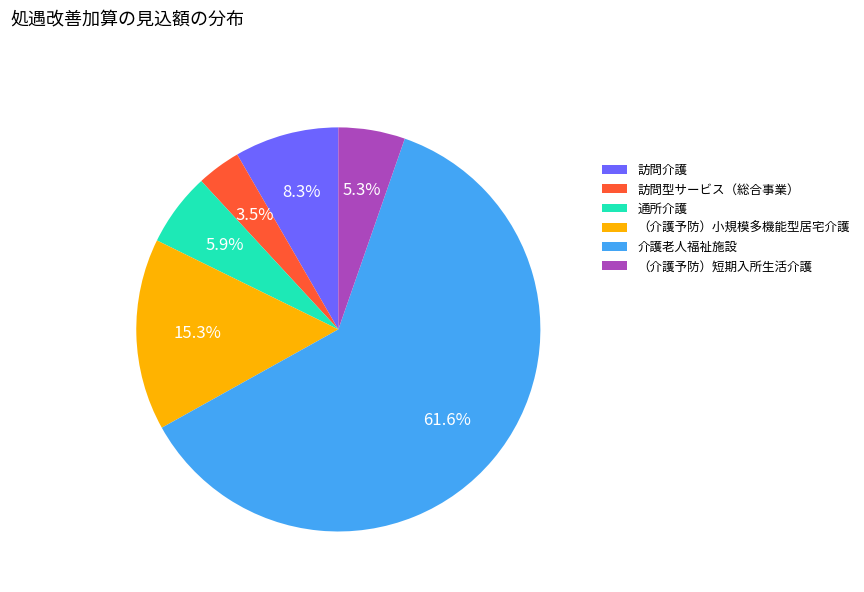

To the nearest percent, what percentage of the pie is 訪問介護?

8%